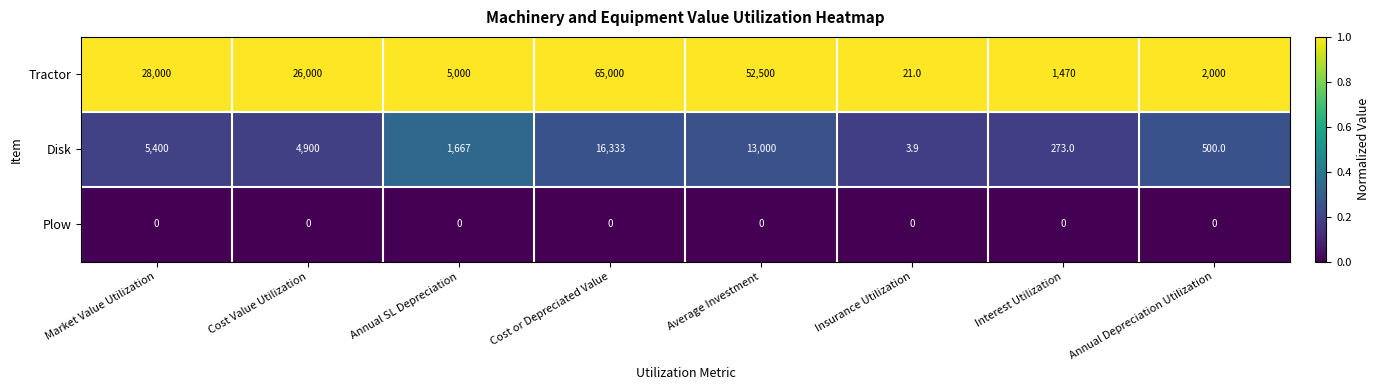

What is the sum of the Tractor values at Annual SL Depreciation and Insurance Utilization?

5021.0